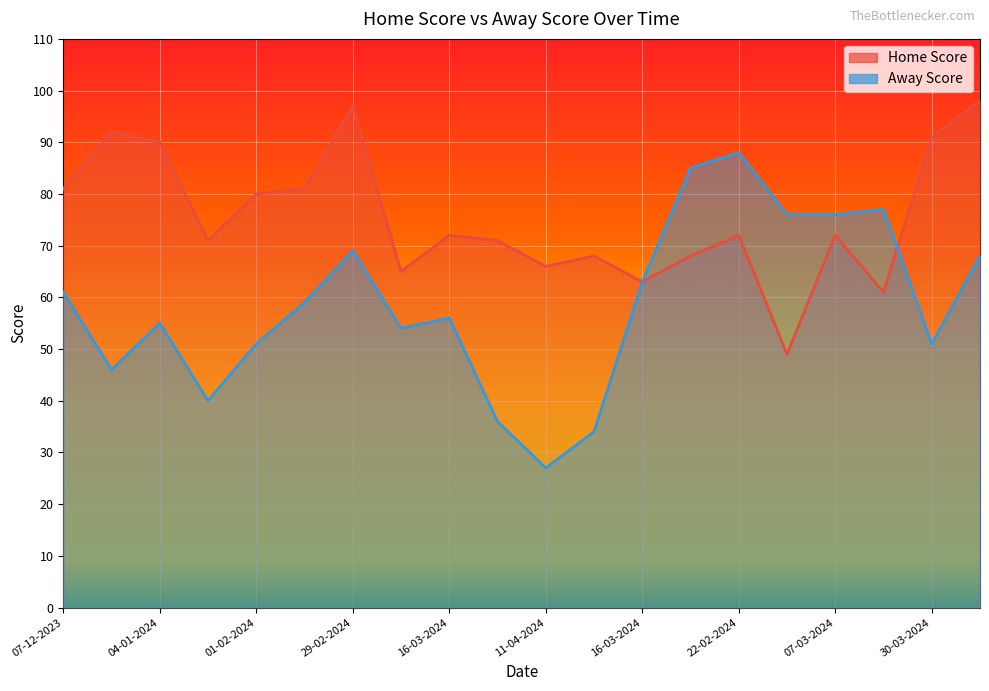

Reading right to left, extract all data points from this chart.

Home Score: 23-03-2024=98	30-03-2024=91	28-12-2023=61	07-03-2024=72	04-04-2024=49	22-02-2024=72	08-02-2024=68	16-03-2024=63	10-04-2024=68	11-04-2024=66	28-03-2024=71	16-03-2024=72	14-03-2024=65	29-02-2024=97	14-02-2024=81	01-02-2024=80	18-01-2024=71	04-01-2024=90	01-01-2024=92	07-12-2023=81
Away Score: 23-03-2024=68	30-03-2024=51	28-12-2023=77	07-03-2024=76	04-04-2024=76	22-02-2024=88	08-02-2024=85	16-03-2024=63	10-04-2024=34	11-04-2024=27	28-03-2024=36	16-03-2024=56	14-03-2024=54	29-02-2024=69	14-02-2024=59	01-02-2024=51	18-01-2024=40	04-01-2024=55	01-01-2024=46	07-12-2023=61